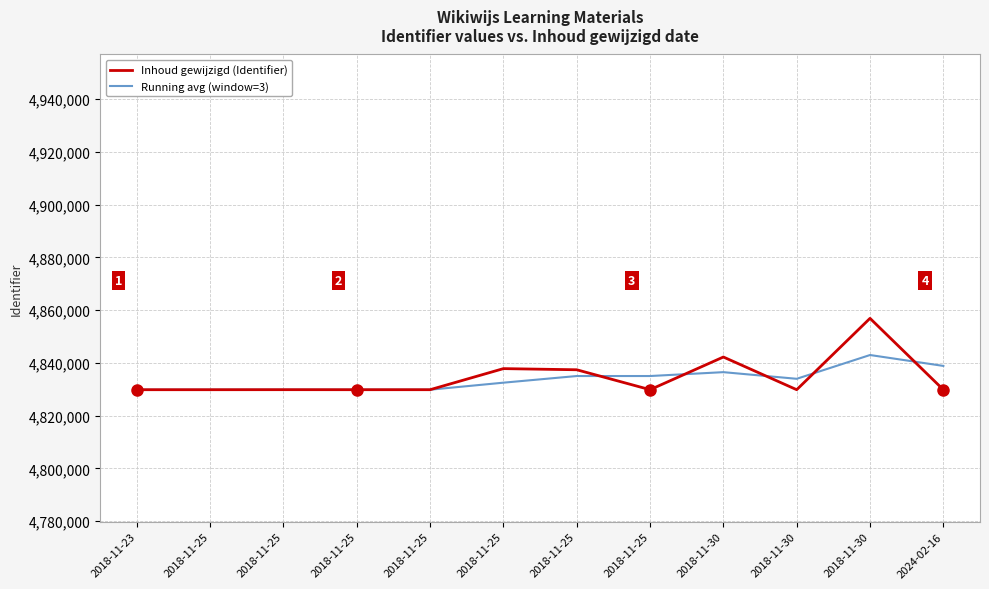

At which label is Inhoud gewijzigd (Identifier) closest to 4843353?

2018-11-30